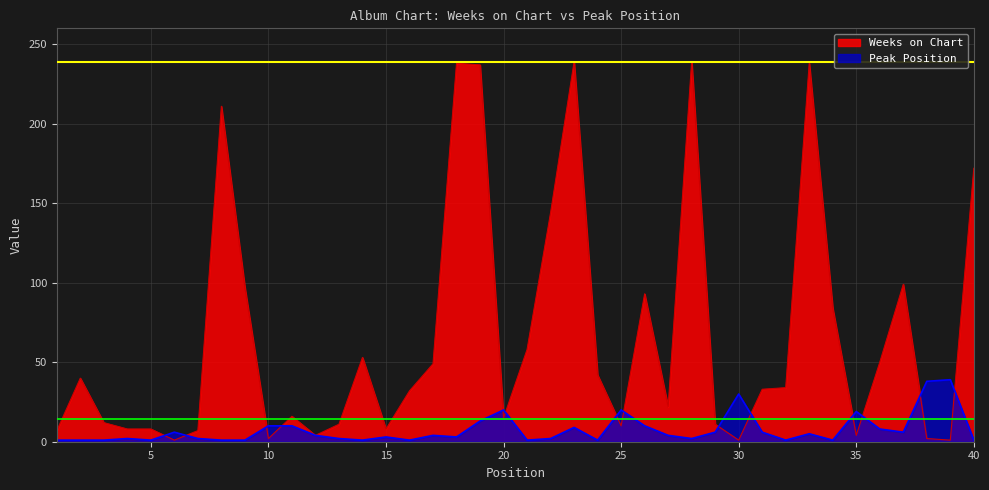

Which series has the largest total across all categories?

Weeks on Chart